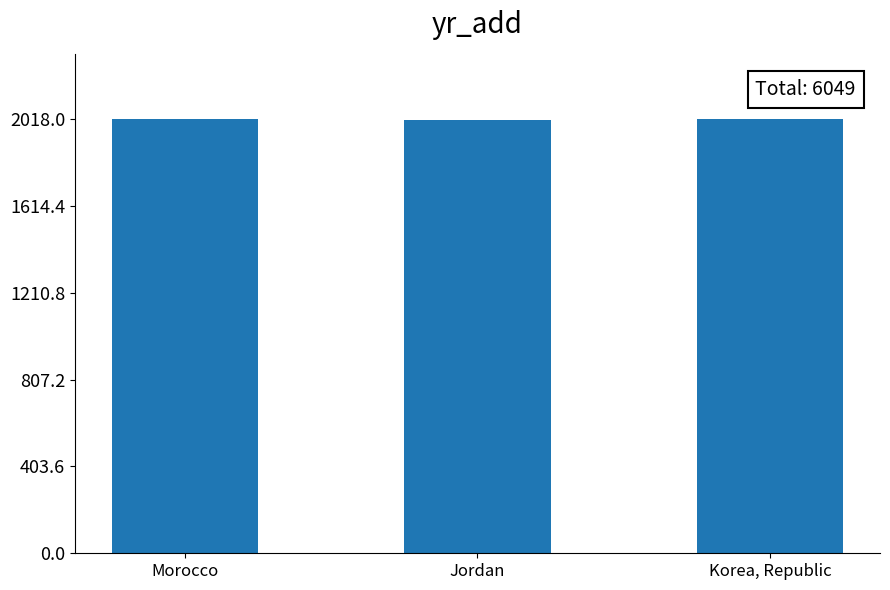

What is the maximum value shown in the chart?

2018